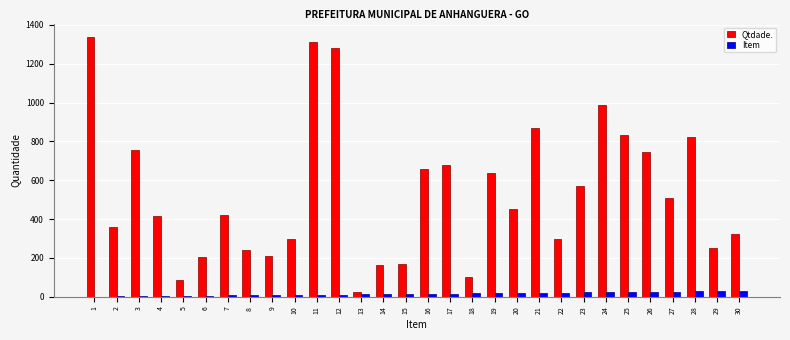

What is the maximum value shown in the chart?

1340